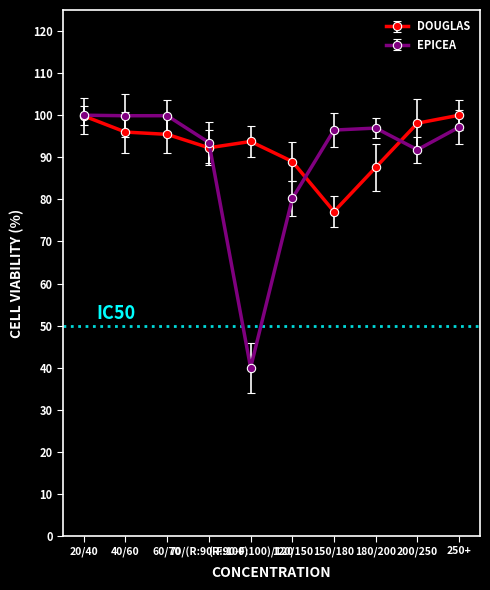

What is the label of the 7th point from the left?

150/180